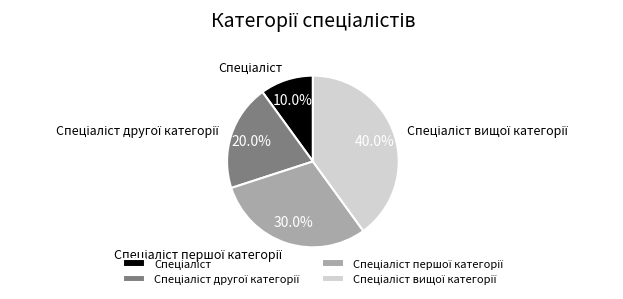

Does any single category account for the majority?

No